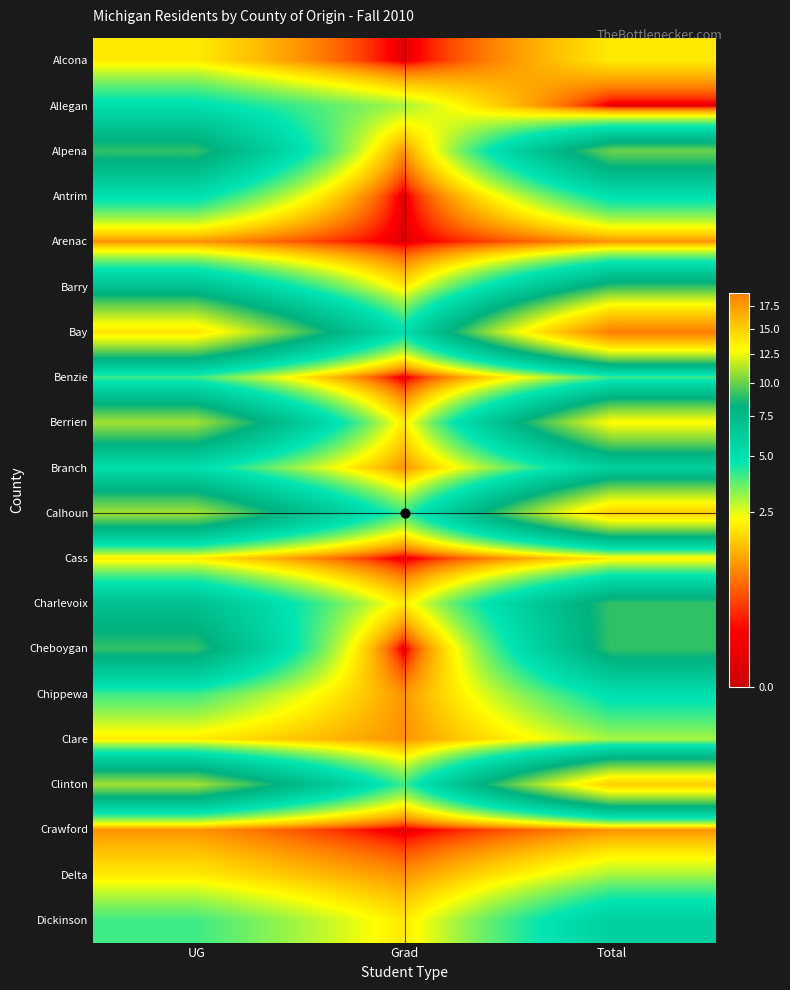

Rank the series by their maximum value, from lowest to highest.

Arenac, Crawford, Alcona, Cass, Clare, Delta, Benzie, Allegan, Antrim, Chippewa, Branch, Dickinson, Barry, Charlevoix, Cheboygan, Alpena, Berrien, Calhoun, Clinton, Bay